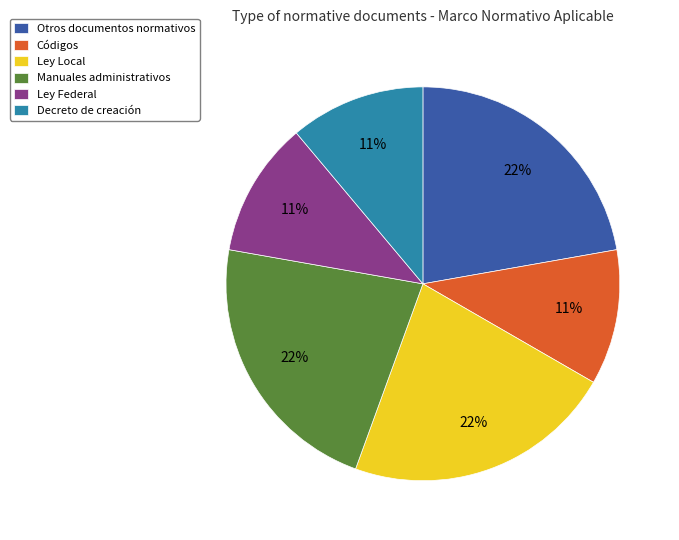

Approximately how many times larger is the value at Ley Federal compared to Ley Local?

0.5